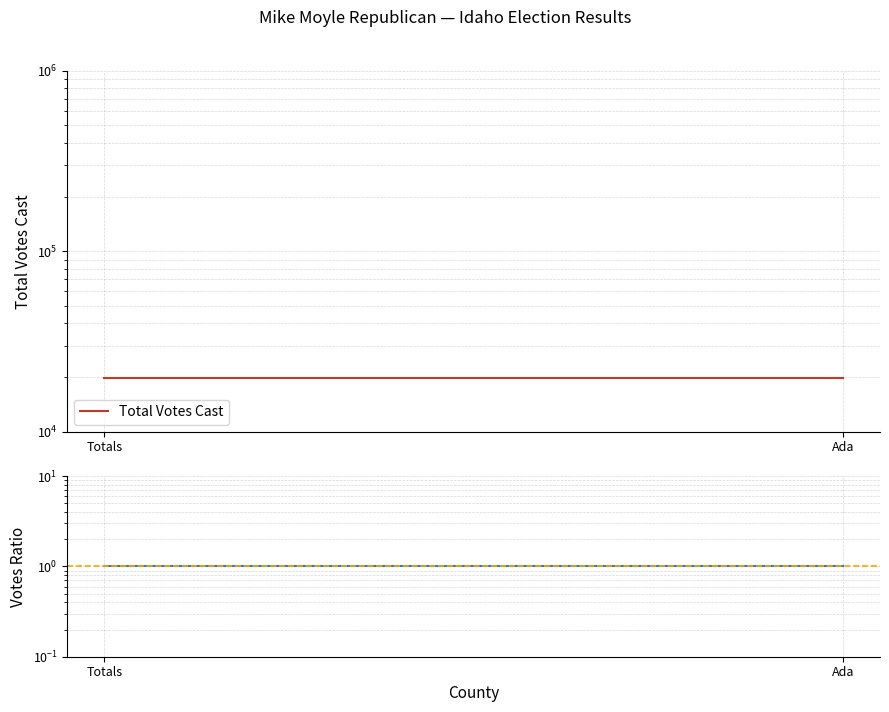

What is the total value across all series at Ada?

19843